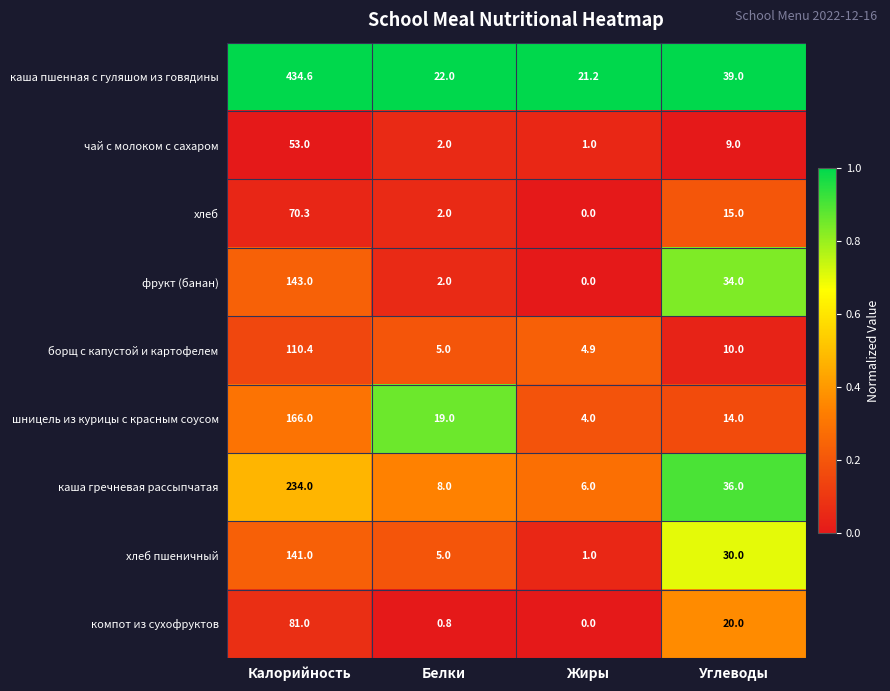

Read the чай с молоком с сахаром value at Жиры.

1.0